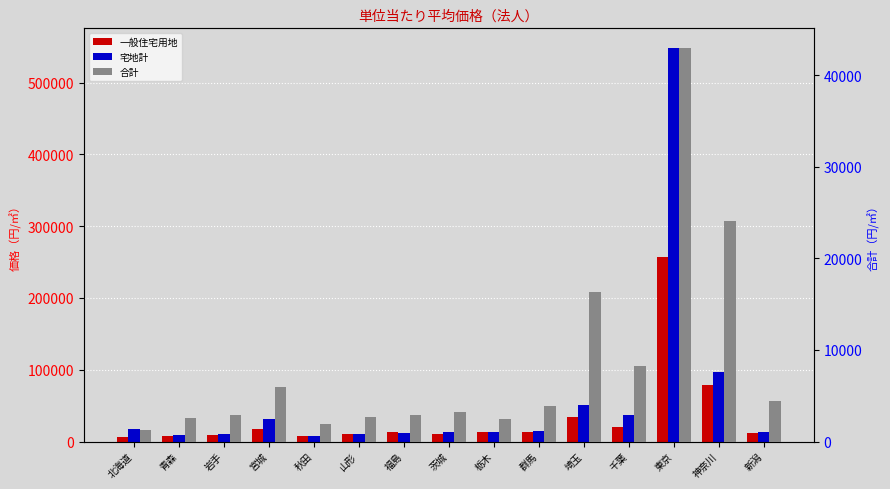

At which category is the sum across all series the highest?

東京